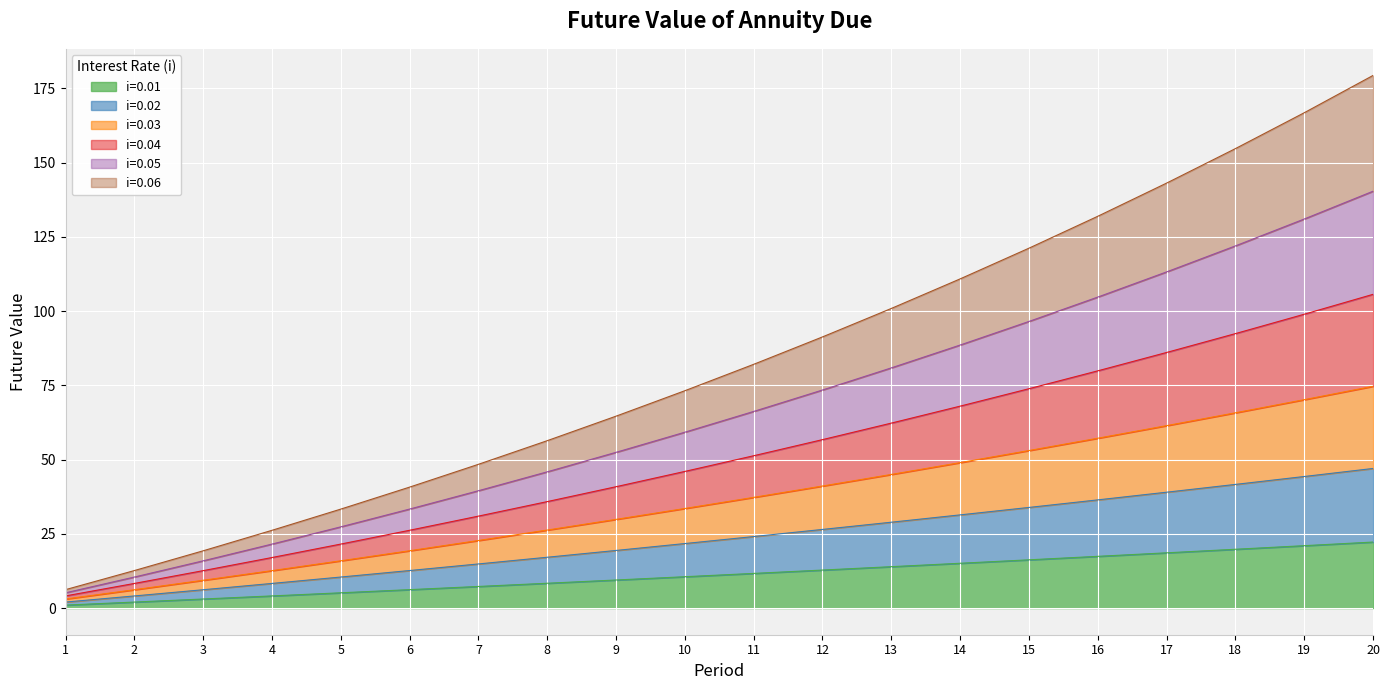

How many values in the i=0.06 series exceed 24?

10